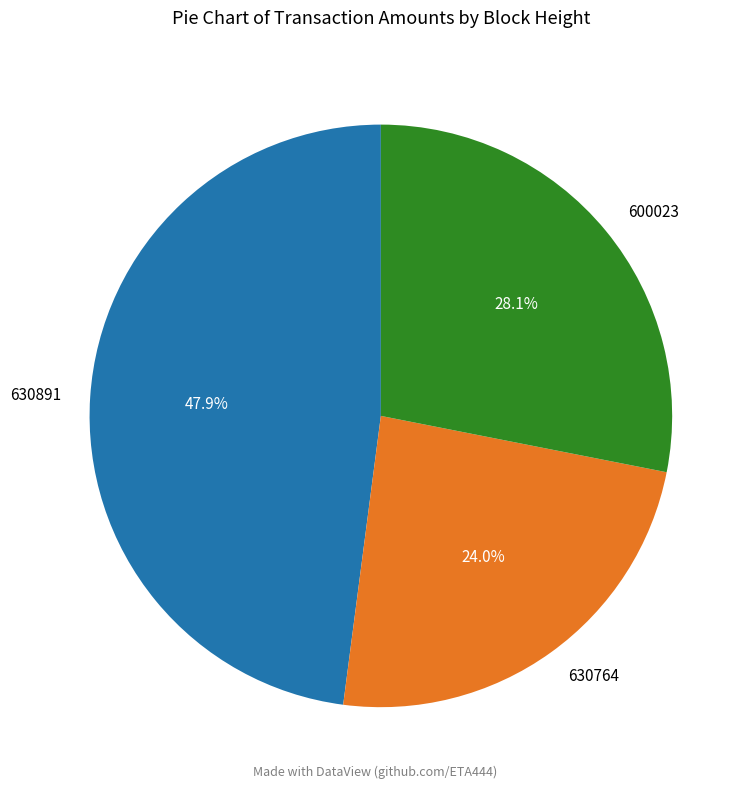

Is there a majority slice in this chart?

No